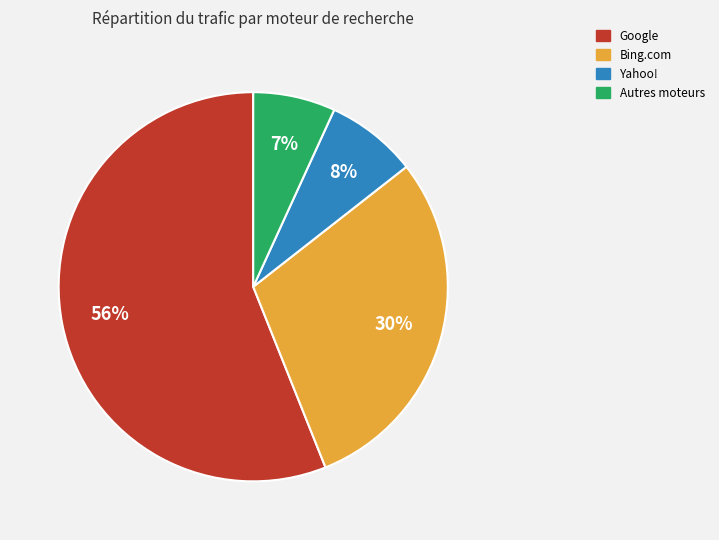

To the nearest percent, what is the average slice percentage?

25%